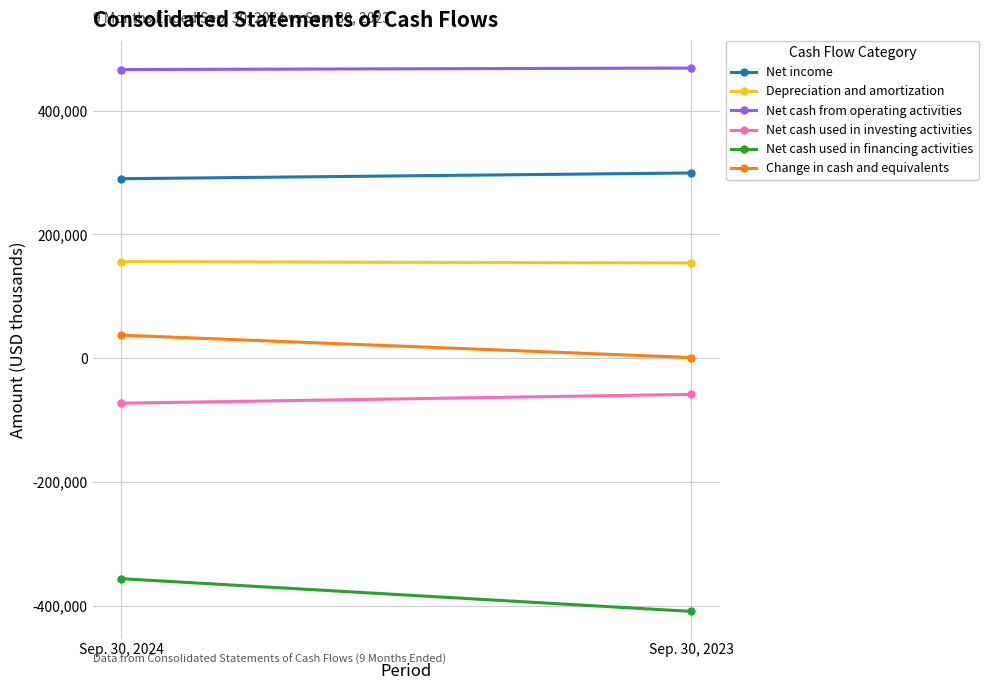

Reading left to right, list all the values displayed in this chart.

Net income: 289994	299298
Depreciation and amortization: 155993	153783
Net cash from operating activities: 466408	468840
Net cash used in investing activities: -72861	-58532
Net cash used in financing activities: -356409	-409333
Change in cash and equivalents: 37138	975